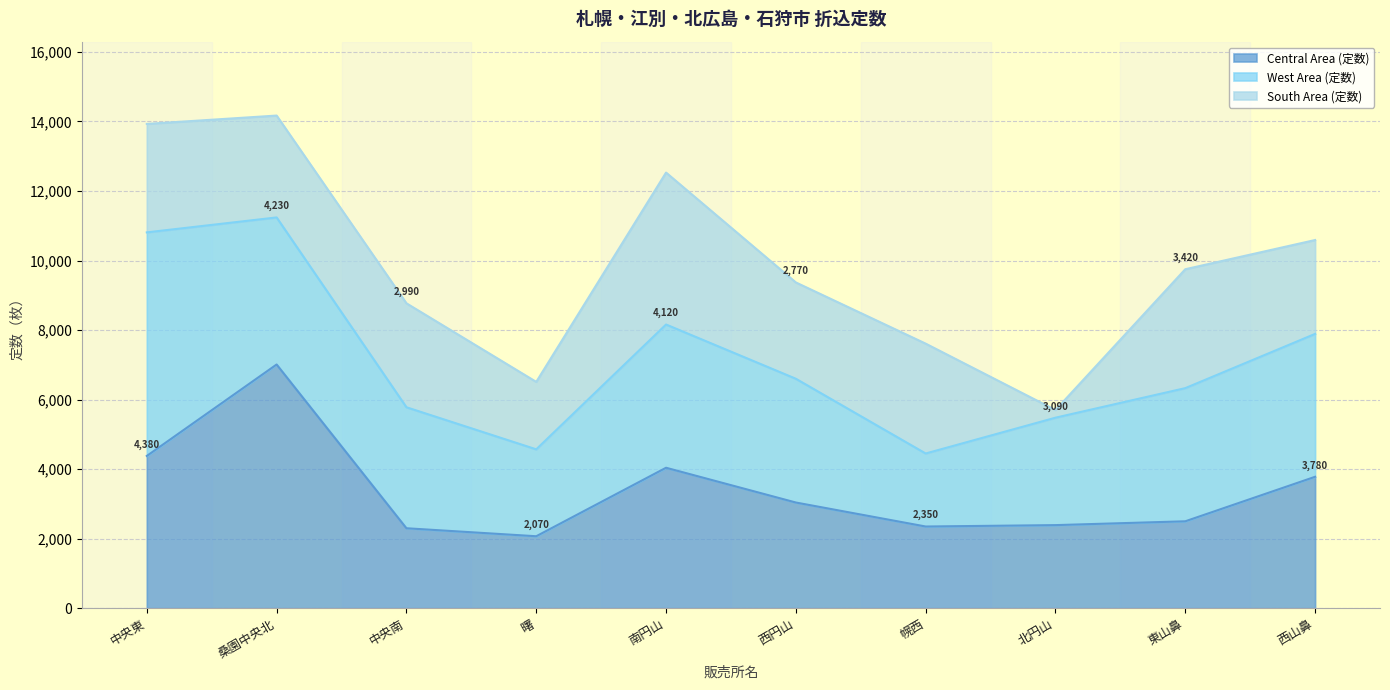

True or false: South Area (定数) has a value of 1863 at 中央東.

False